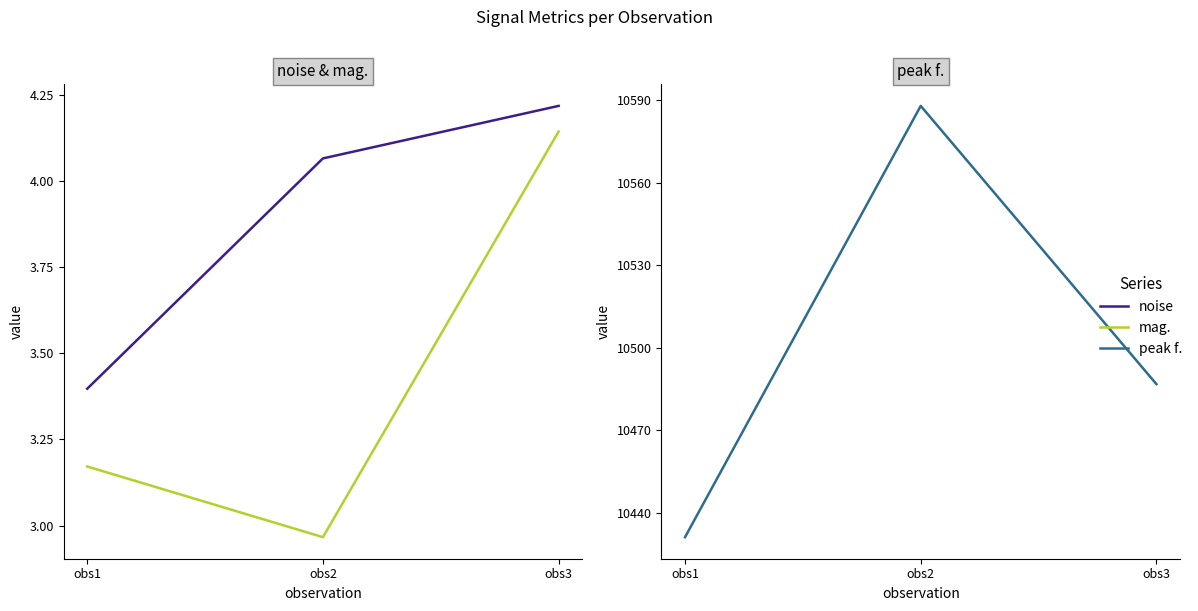

How many lines are shown in the chart?

3